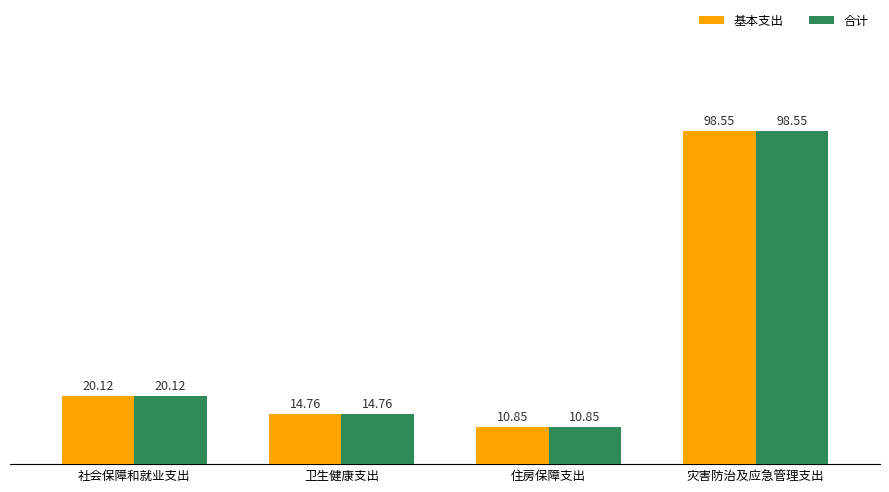

What is the total value across all series at 住房保障支出?

21.7